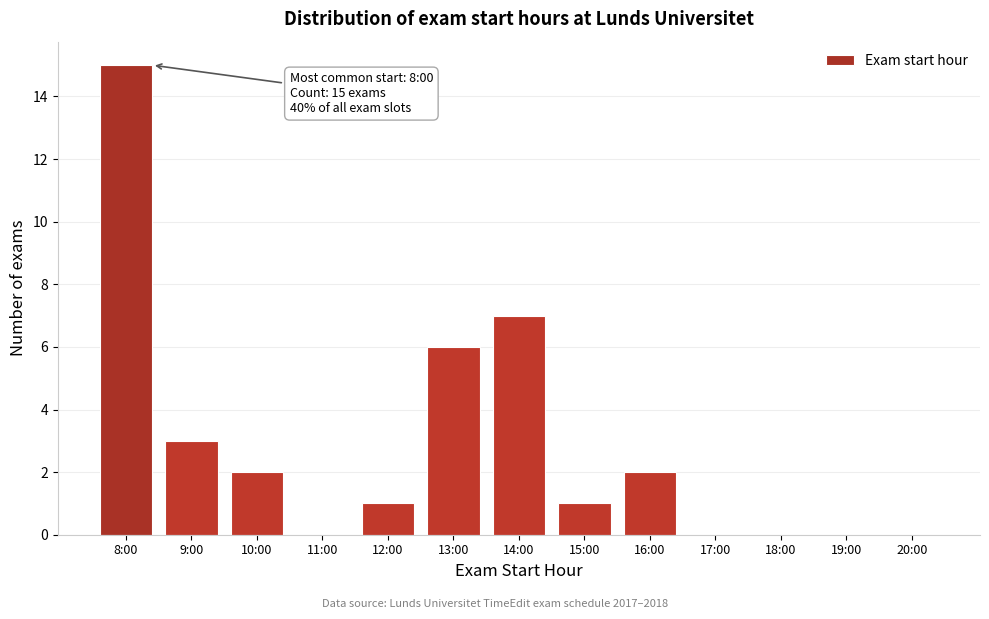

Reading left to right, transcribe all the data shown in this chart.

8:00=15	9:00=3	10:00=2	11:00=0	12:00=1	13:00=6	14:00=7	15:00=1	16:00=2	17:00=0	18:00=0	19:00=0	20:00=0